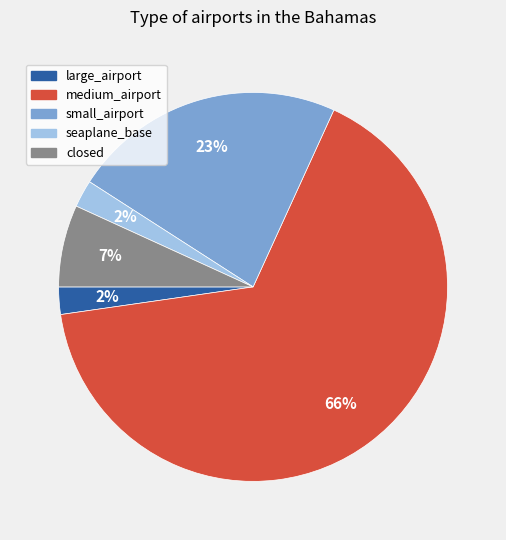

Between medium_airport and closed, which is larger?

medium_airport